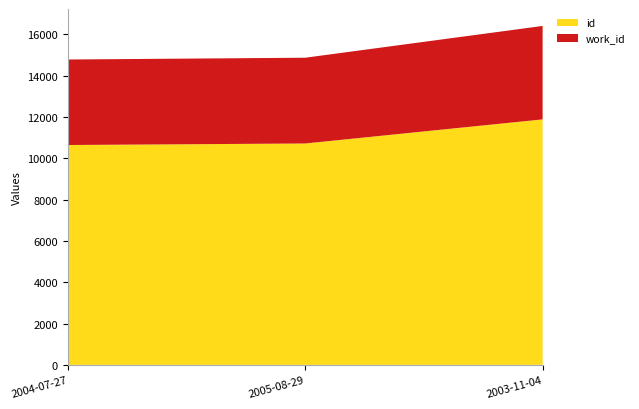

Reading right to left, what are all the values shown in this chart?

id: 2003-11-04=11887	2005-08-29=10720	2004-07-27=10646
work_id: 2003-11-04=4525	2005-08-29=4153	2004-07-27=4141